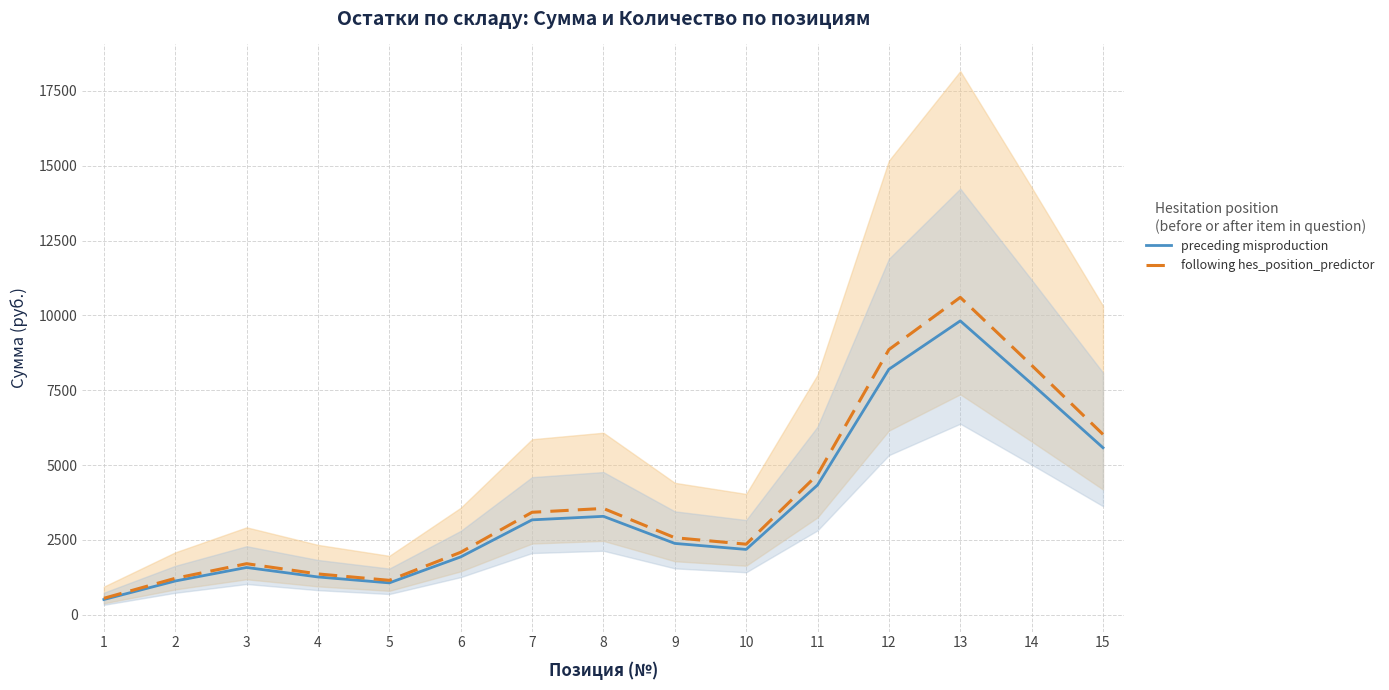

Between 5 and 11, which series saw the biggest shift?

following hes_position_predictor